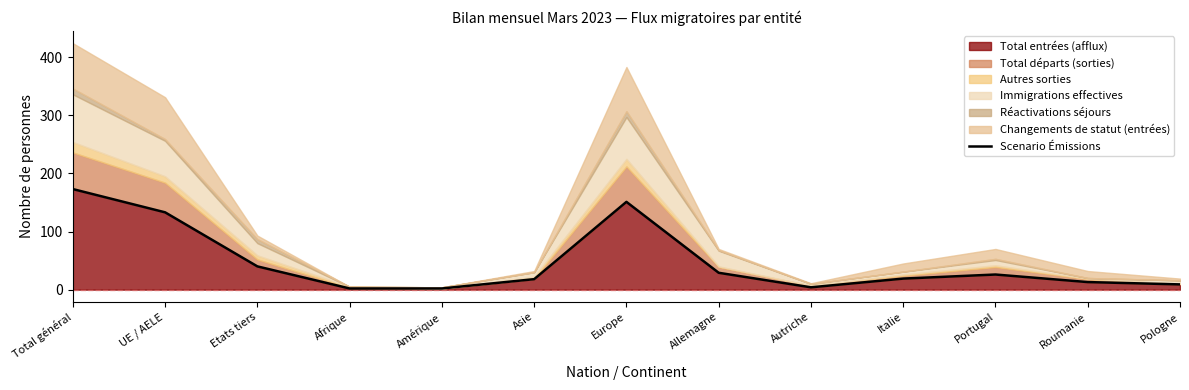

True or false: there are more than 2 points higher than both neighbors.

False